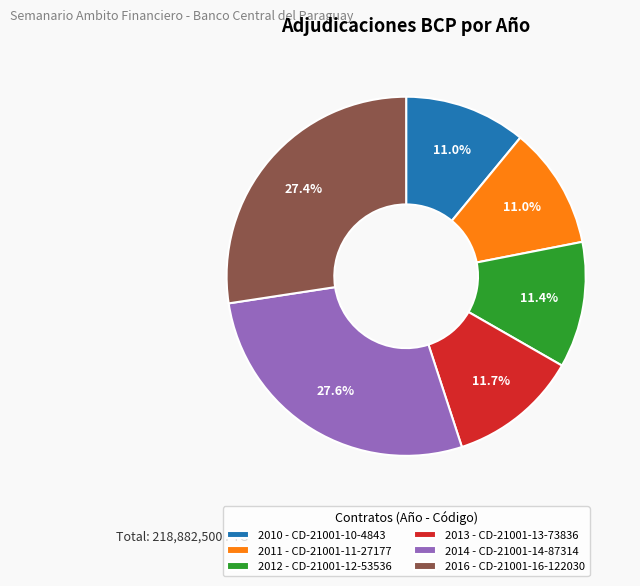

Does 2012 - CD-21001-12-53536 account for over 50% of the chart?

No